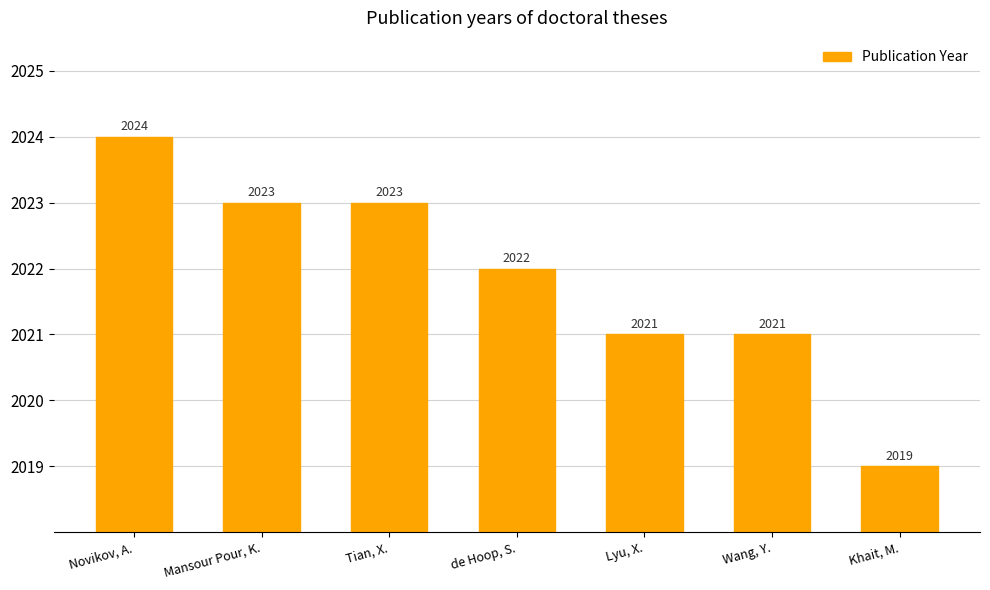

What is the difference between the second highest and minimum values?

4